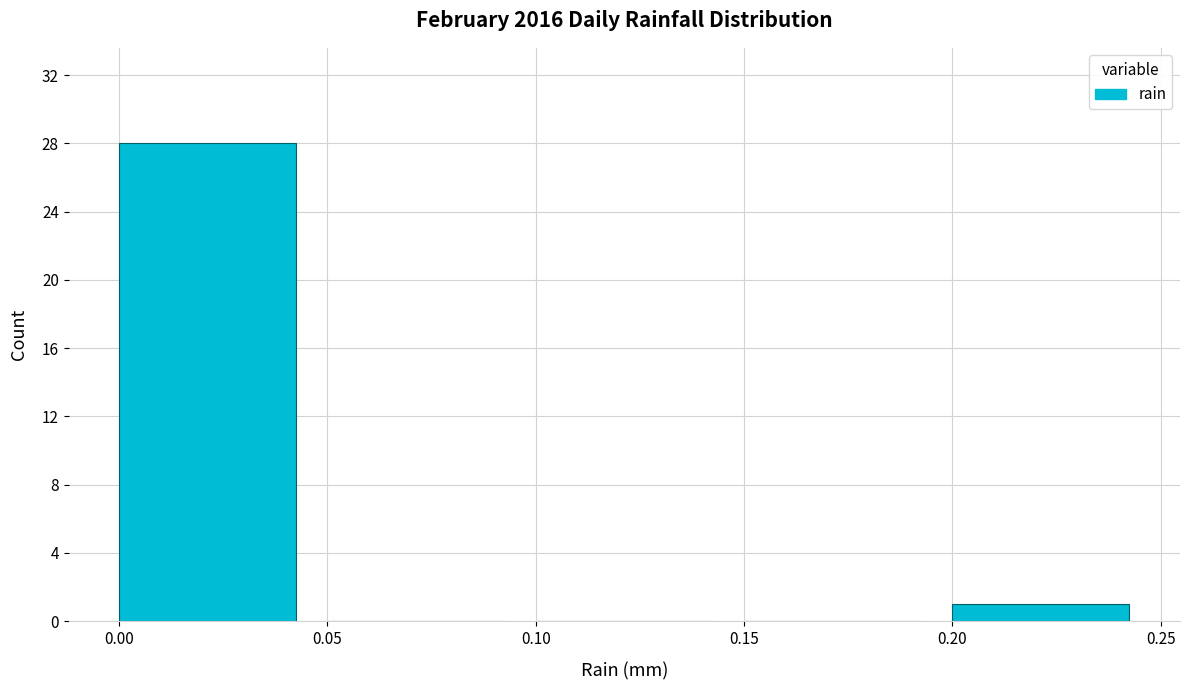

Reading left to right, transcribe this chart: for each bar, give the range it covers on the x-axis and its height. The values are not printed on the chart, so give them approximately, as read against the axis.

0.00 to 0.05: 28
0.05 to 0.10: 0
0.10 to 0.15: 0
0.15 to 0.20: 0
0.20 to 0.25: 1